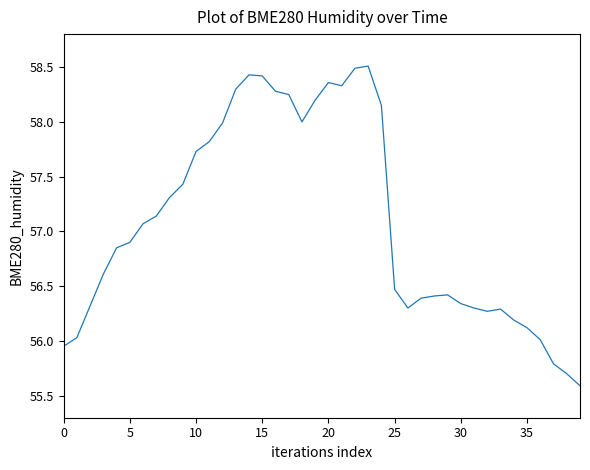

What is the maximum value shown in the chart?

58.5